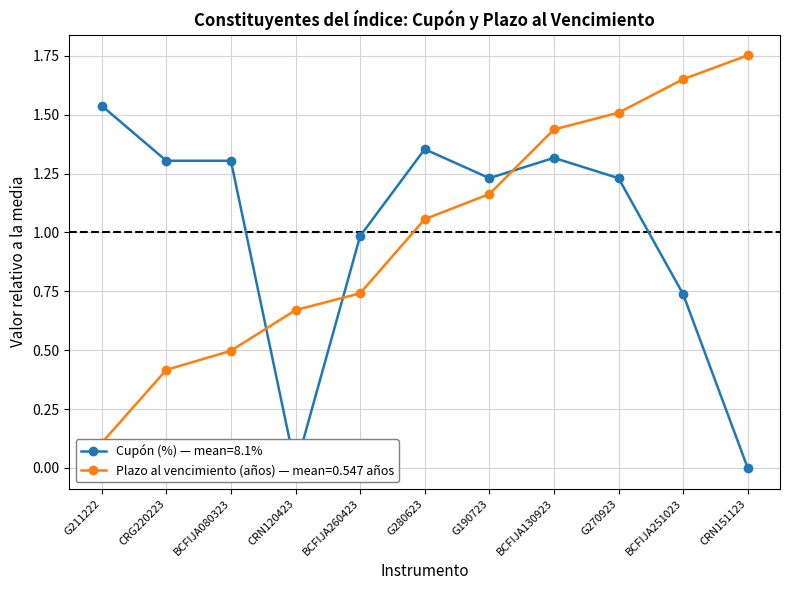

What is the spread (max minus min) of values at CRN151123?

1.8